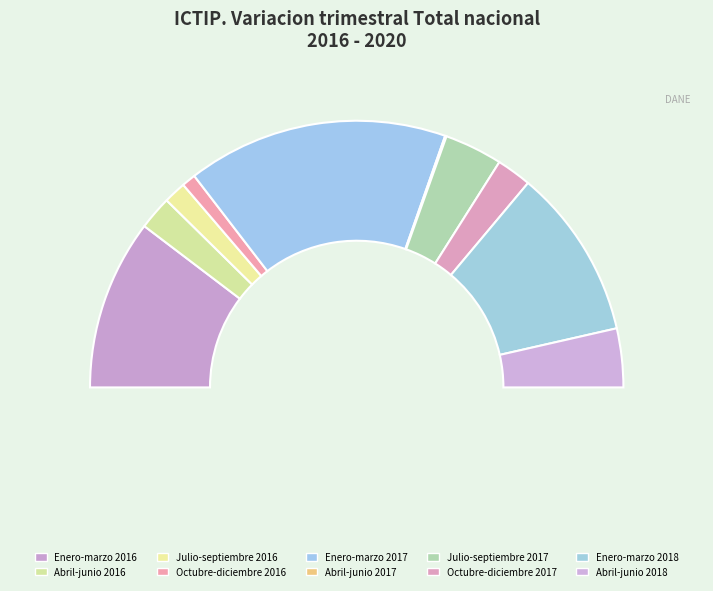

Rank the categories by value from lowest to highest.

Abril-junio 2017, Octubre-diciembre 2016, Julio-septiembre 2016, Abril-junio 2016, Octubre-diciembre 2017, Julio-septiembre 2017, Abril-junio 2018, Enero-marzo 2016, Enero-marzo 2018, Enero-marzo 2017